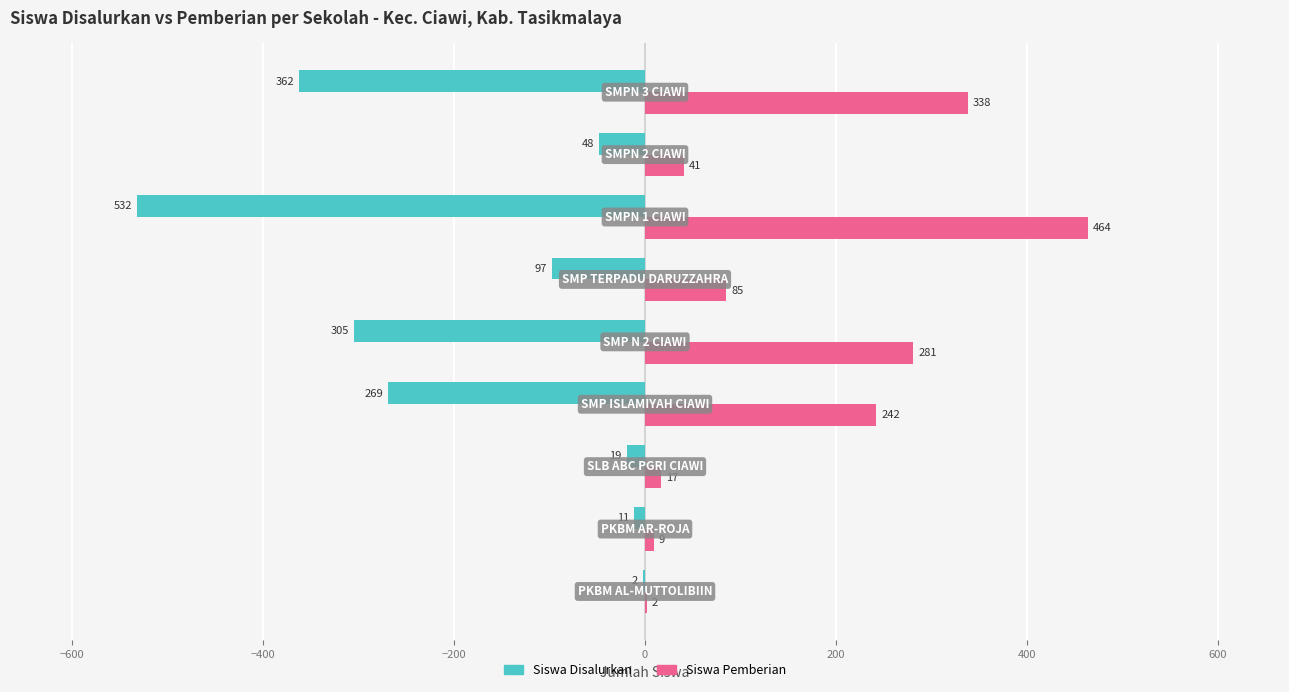

Which series has the largest total across all categories?

Siswa Pemberian